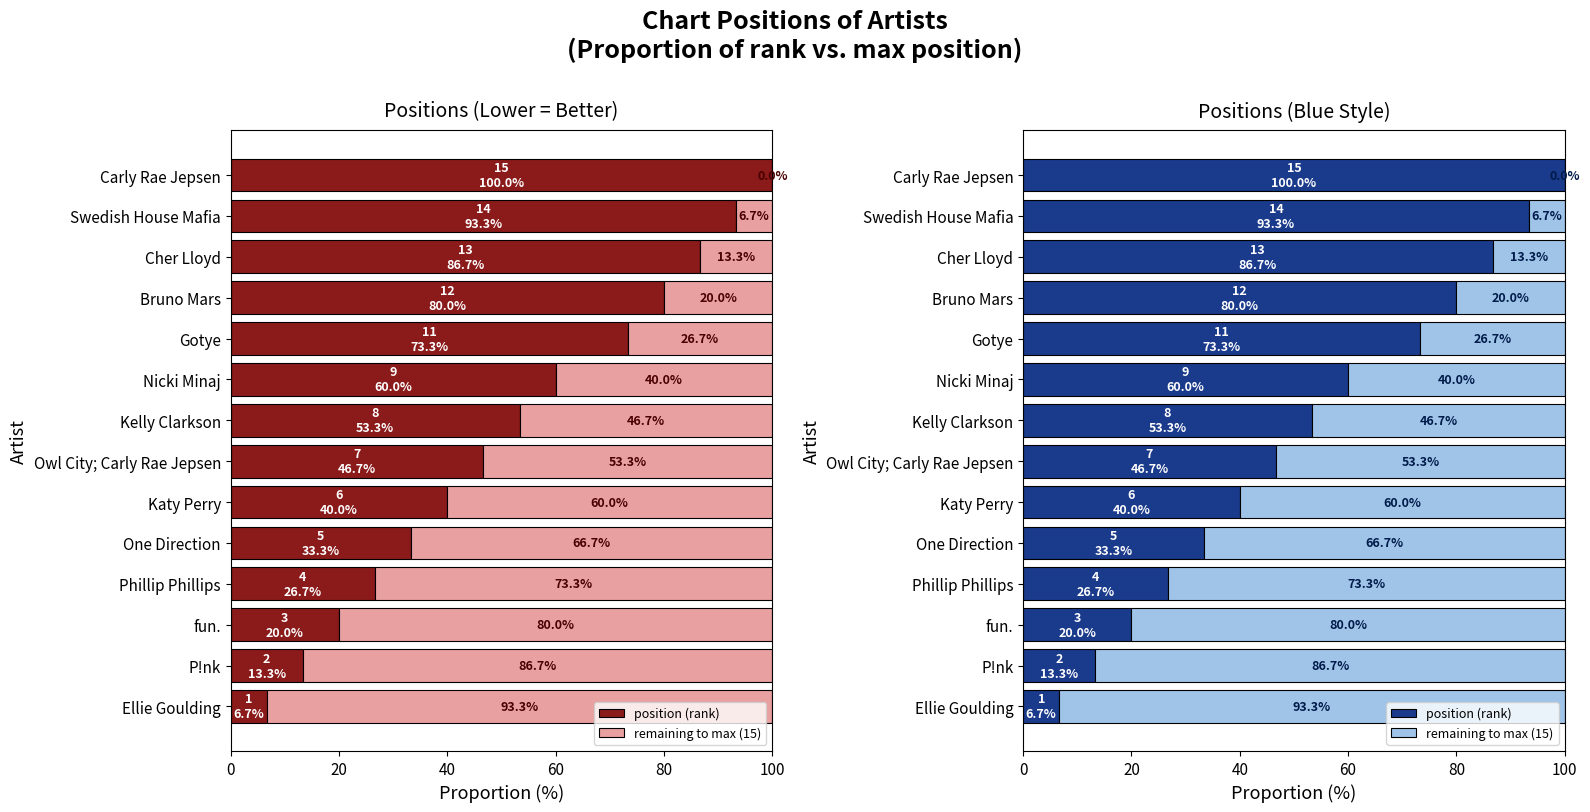

What is the difference between the highest and lowest values at Carly Rae Jepsen?

100.0